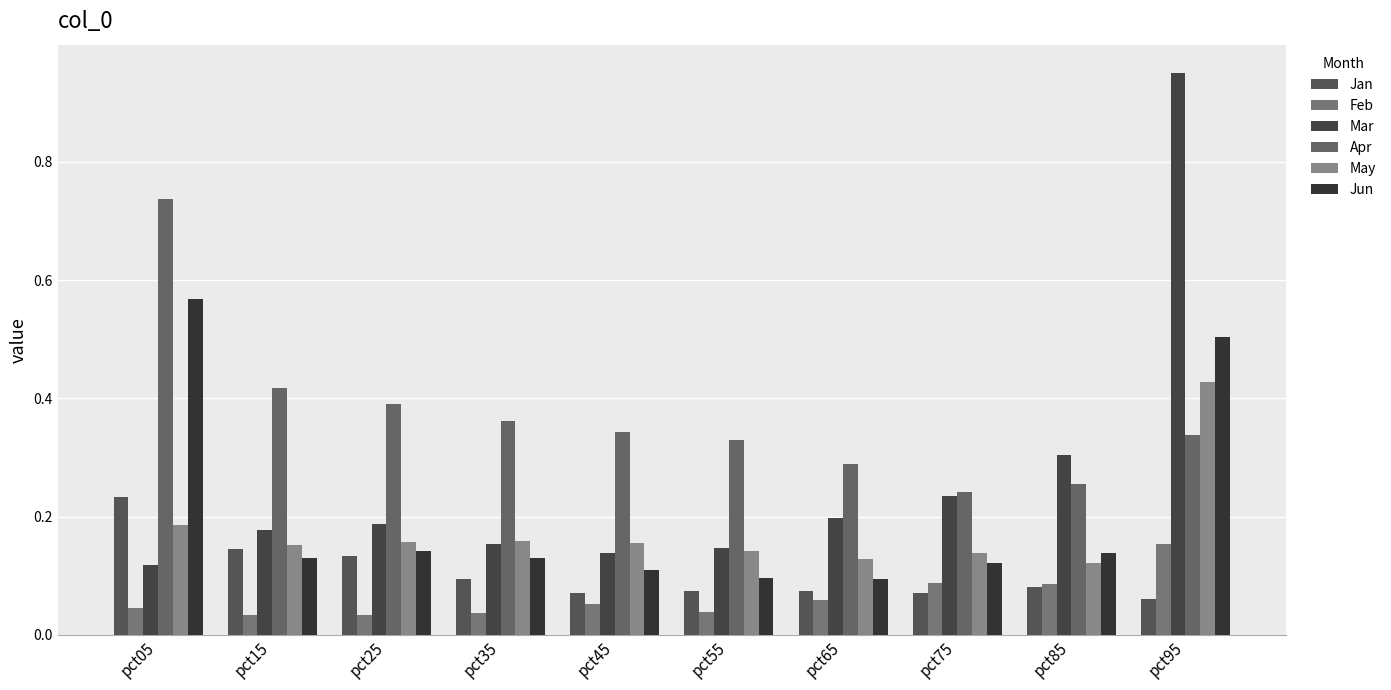

Reading left to right, what are all the values shown in this chart?

Jan: 0.2	0.1	0.1	0.1	0.1	0.1	0.1	0.1	0.1	0.1
Feb: 0.0	0.0	0.0	0.0	0.1	0.0	0.1	0.1	0.1	0.2
Mar: 0.1	0.2	0.2	0.2	0.1	0.1	0.2	0.2	0.3	1.0
Apr: 0.7	0.4	0.4	0.4	0.3	0.3	0.3	0.2	0.3	0.3
May: 0.2	0.2	0.2	0.2	0.2	0.1	0.1	0.1	0.1	0.4
Jun: 0.6	0.1	0.1	0.1	0.1	0.1	0.1	0.1	0.1	0.5